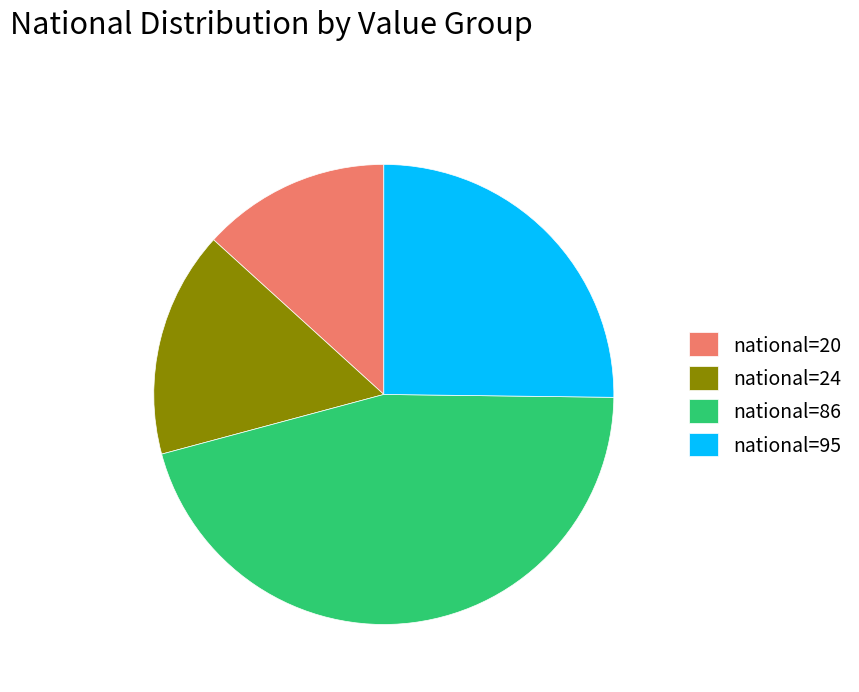

How many slices are in this pie chart?

4